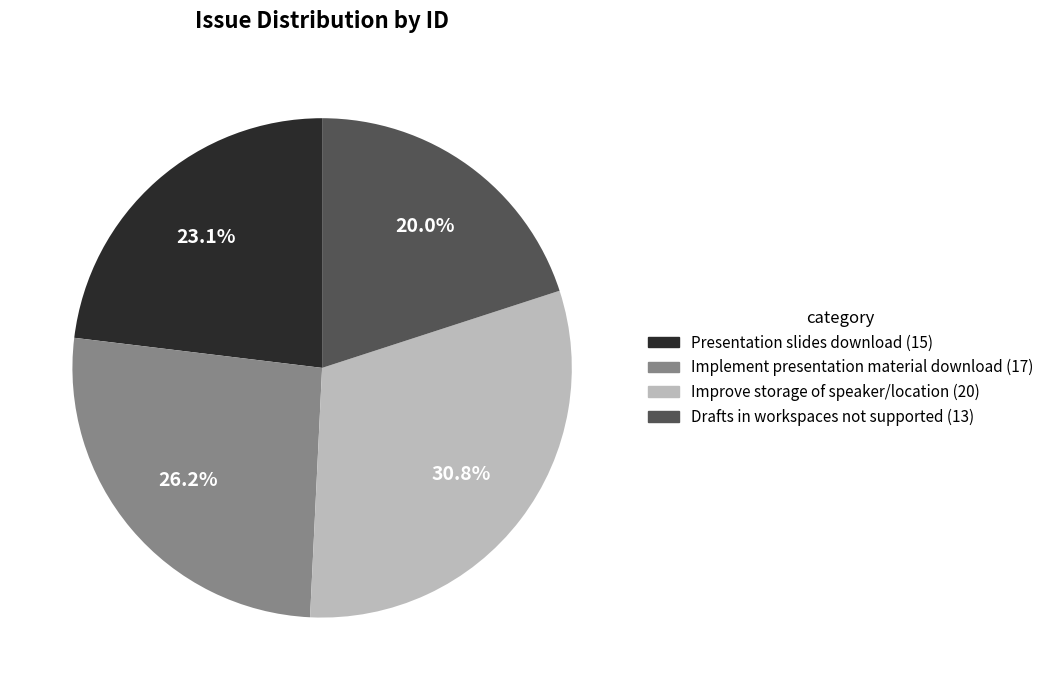

Is there a majority slice in this chart?

No